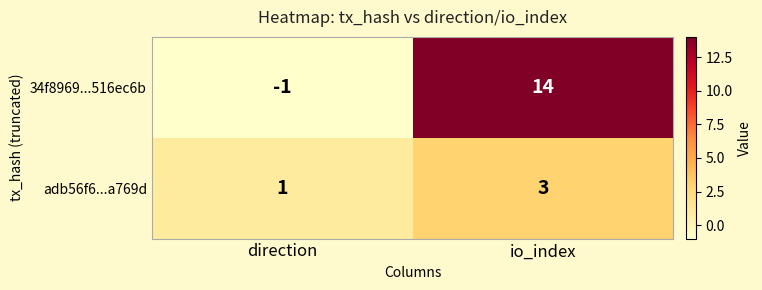

Rank the series by their average value, from highest to lowest.

34f8969...516ec6b, adb56f6...a769d